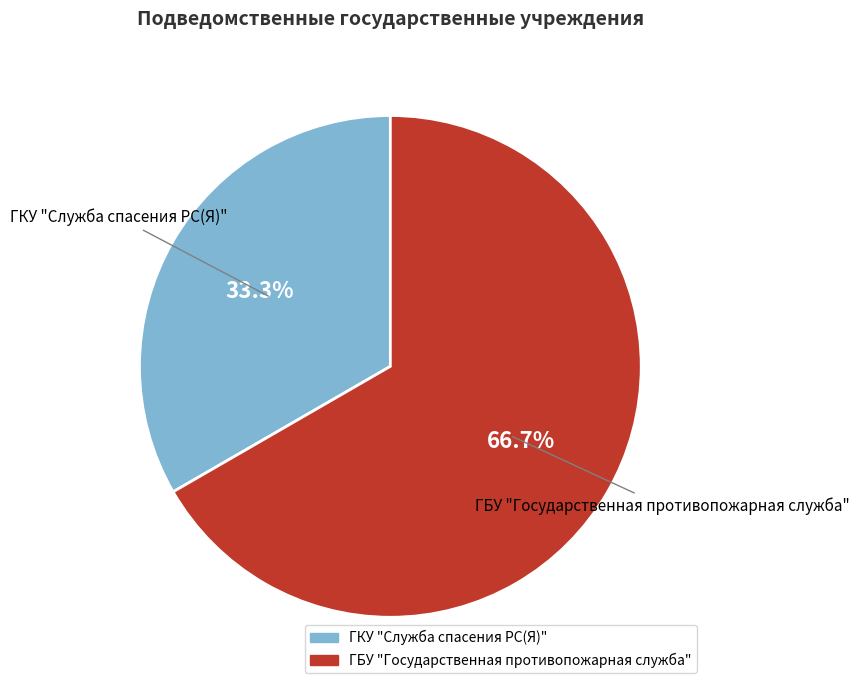

Combined, what portion of the pie is ГБУ "Государственная противопожарная служба" and ГКУ "Служба спасения РС(Я)"?

100.0%